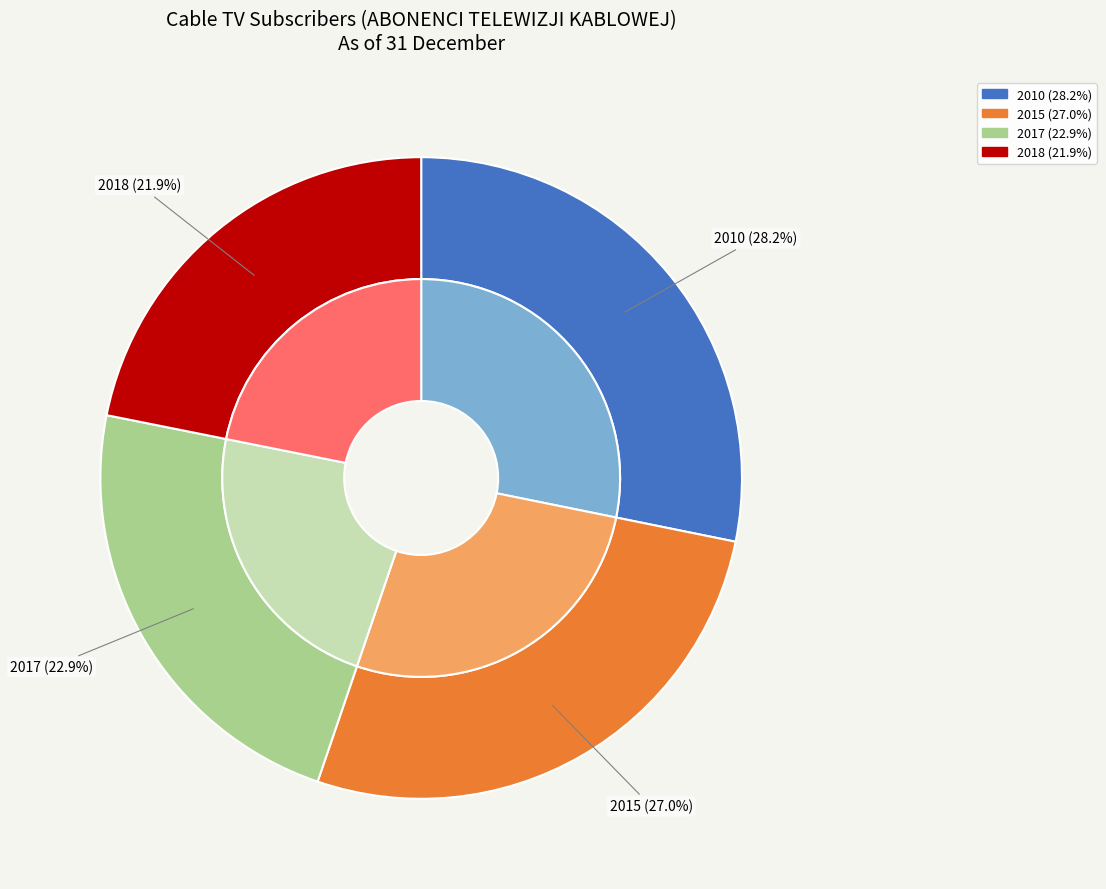

True or false: 2017 accounts for 11% of the total.

False